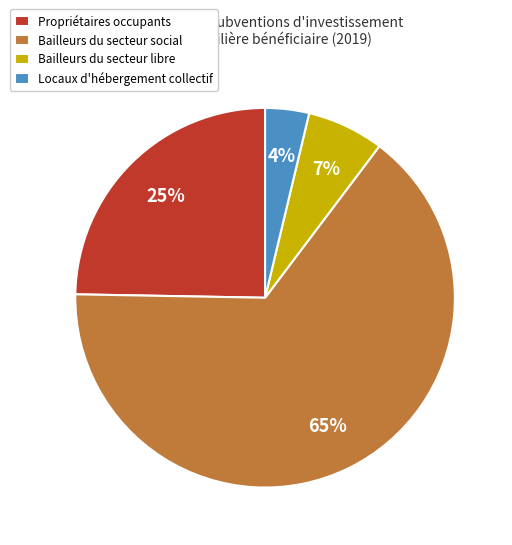

The Bailleurs du secteur libre slice represents 18% of the pie. True or false?

False